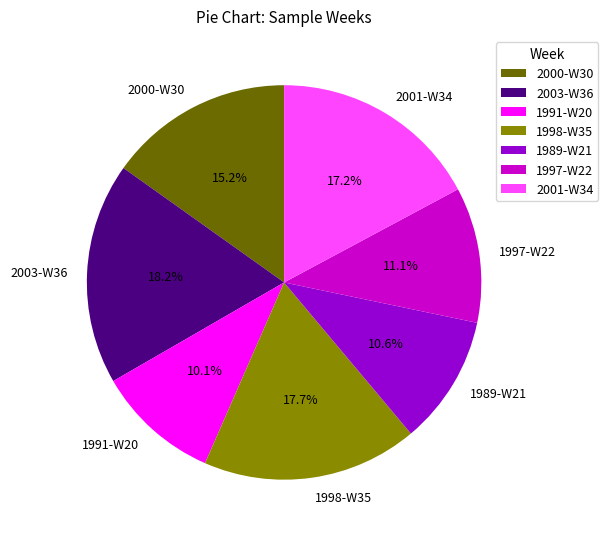

Which has a higher value, 1989-W21 or 1997-W22?

1997-W22